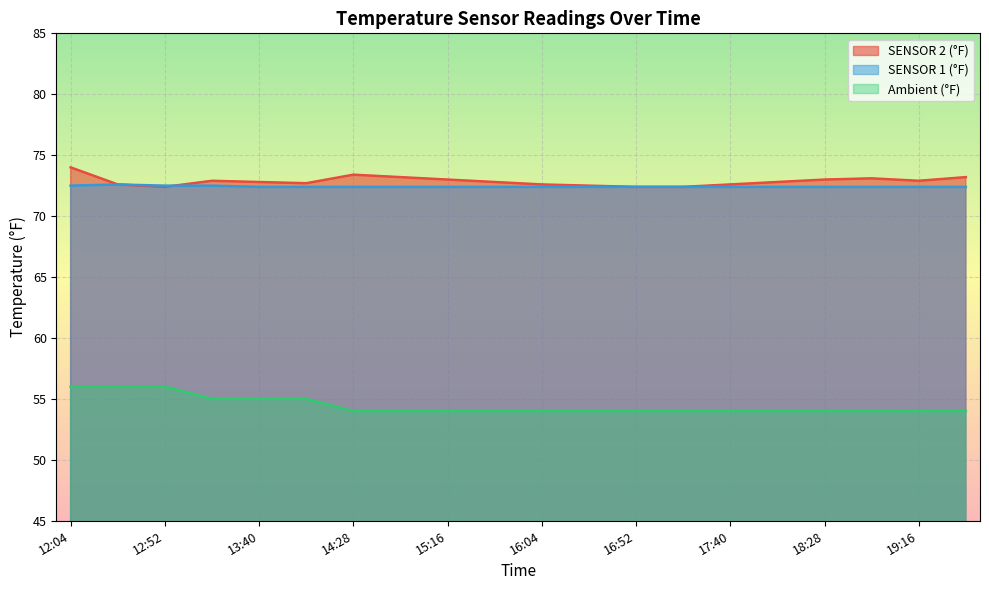

Where is the first local maximum for SENSOR 1 (°F)?

12:28